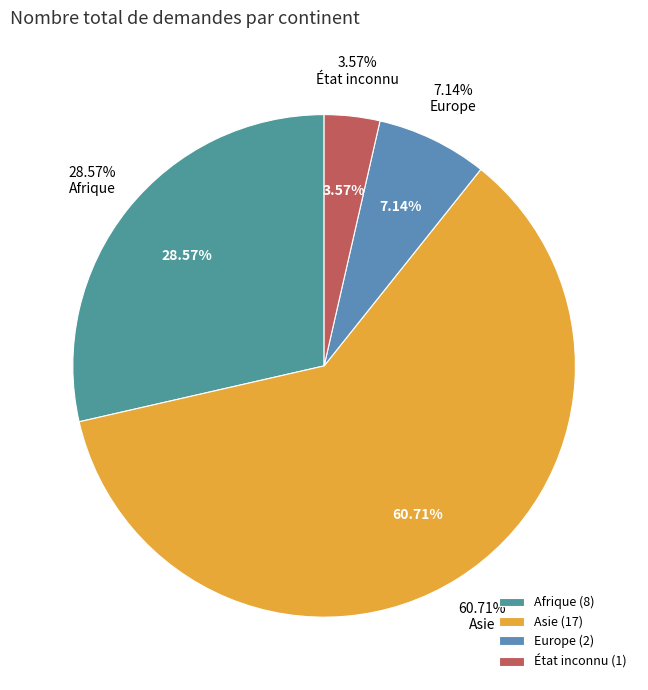

Count the number of slices in the pie.

4